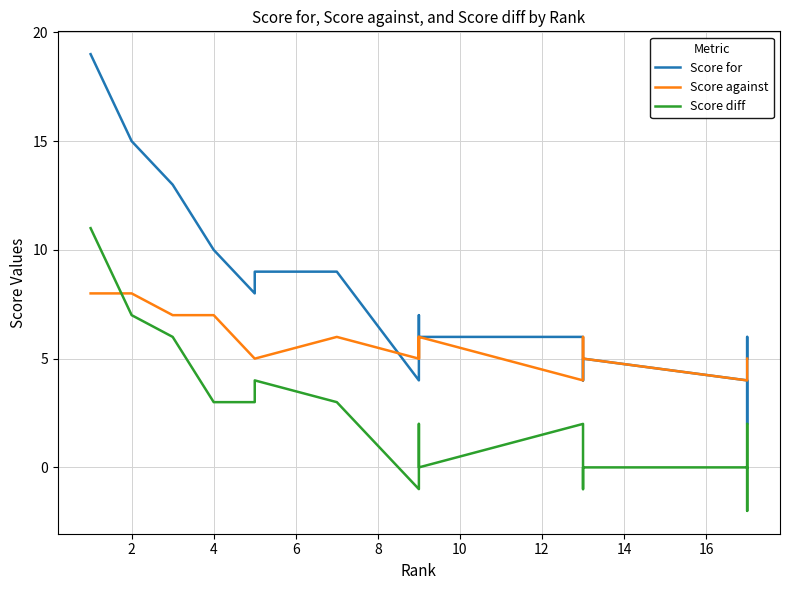

What is the difference between the second highest and minimum values in the Score diff series?

9